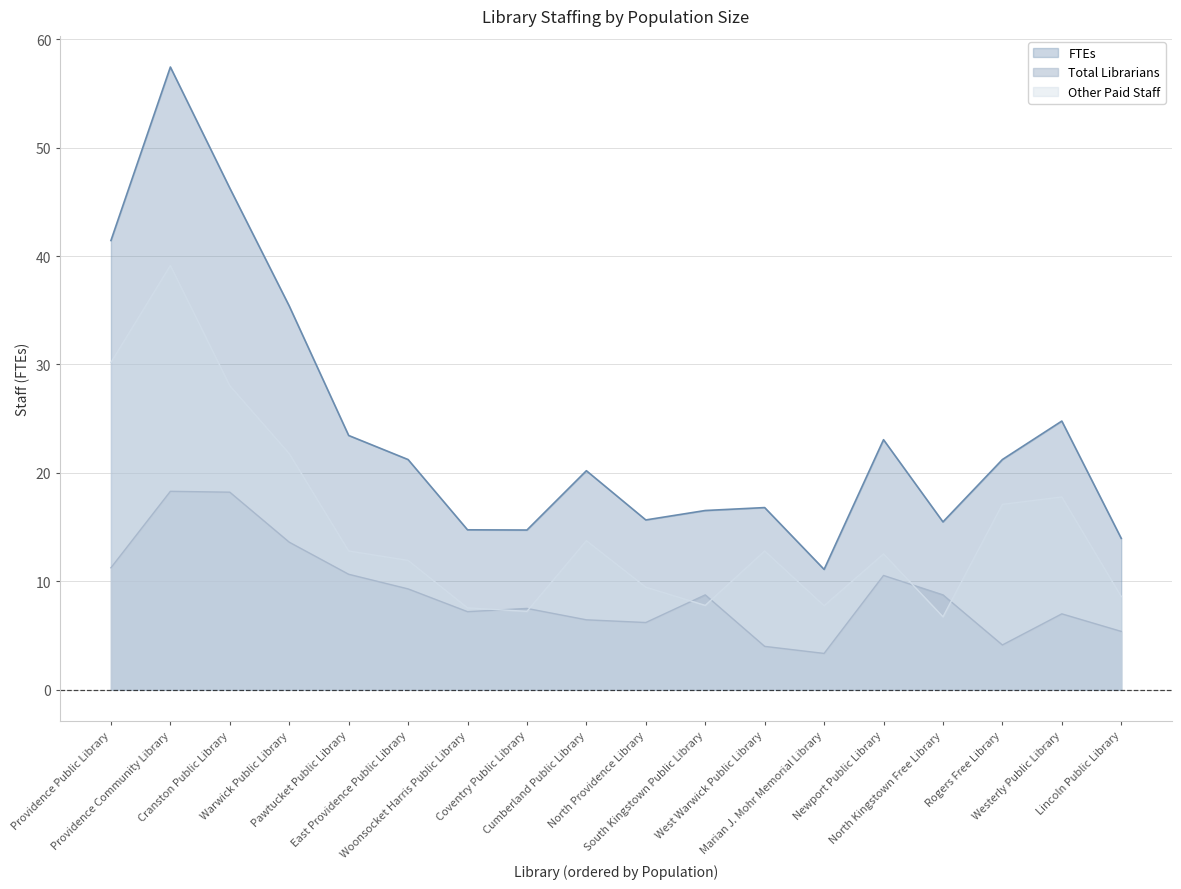

Reading right to left, transcribe all the data shown in this chart.

FTEs: Lincoln Public Library=14.0	Westerly Public Library=24.8	Rogers Free Library=21.2	North Kingstown Free Library=15.5	Newport Public Library=23.1	Marian J. Mohr Memorial Library=11.1	West Warwick Public Library=16.8	South Kingstown Public Library=16.5	North Providence Library=15.7	Cumberland Public Library=20.2	Coventry Public Library=14.7	Woonsocket Harris Public Library=14.8	East Providence Public Library=21.2	Pawtucket Public Library=23.4	Warwick Public Library=35.4	Cranston Public Library=46.3	Providence Community Library=57.4	Providence Public Library=41.4
Total Librarians: Lincoln Public Library=5.4	Westerly Public Library=7.0	Rogers Free Library=4.1	North Kingstown Free Library=8.8	Newport Public Library=10.5	Marian J. Mohr Memorial Library=3.4	West Warwick Public Library=4.0	South Kingstown Public Library=8.8	North Providence Library=6.2	Cumberland Public Library=6.5	Coventry Public Library=7.5	Woonsocket Harris Public Library=7.2	East Providence Public Library=9.3	Pawtucket Public Library=10.7	Warwick Public Library=13.6	Cranston Public Library=18.2	Providence Community Library=18.3	Providence Public Library=11.2
Other Paid Staff: Lincoln Public Library=8.6	Westerly Public Library=17.8	Rogers Free Library=17.1	North Kingstown Free Library=6.7	Newport Public Library=12.5	Marian J. Mohr Memorial Library=7.8	West Warwick Public Library=12.8	South Kingstown Public Library=7.8	North Providence Library=9.5	Cumberland Public Library=13.8	Coventry Public Library=7.2	Woonsocket Harris Public Library=7.5	East Providence Public Library=11.9	Pawtucket Public Library=12.8	Warwick Public Library=21.8	Cranston Public Library=28.0	Providence Community Library=39.1	Providence Public Library=30.2